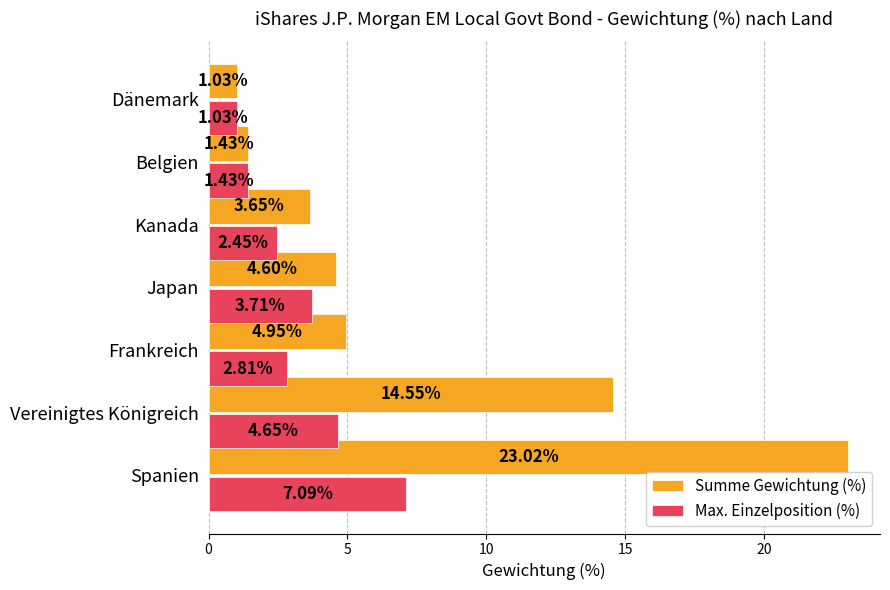

Rank the series by their maximum value, from highest to lowest.

Summe Gewichtung (%), Max. Einzelposition (%)